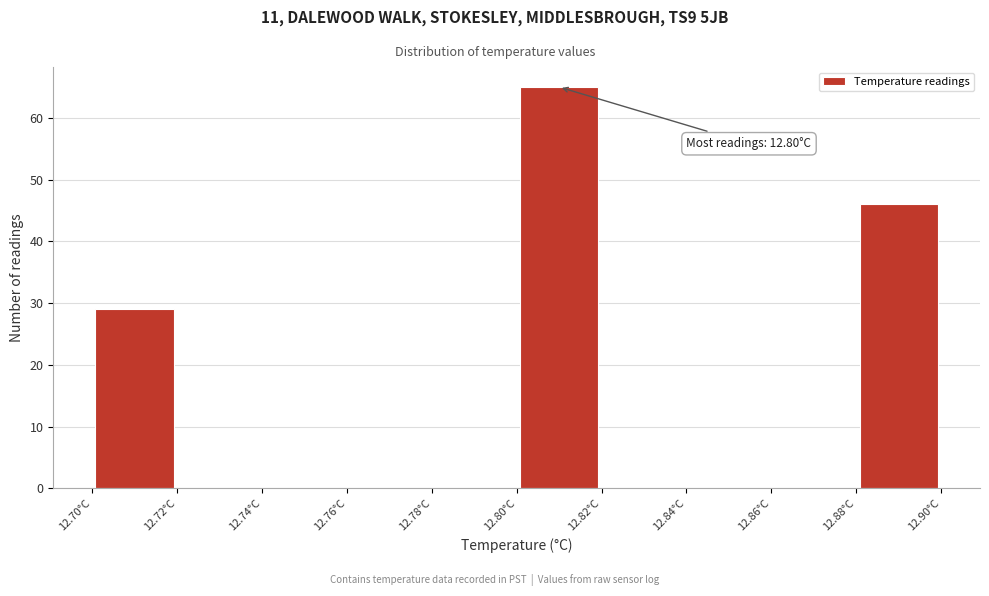

Which range on the x-axis has the tallest bar?

12.80 to 12.82